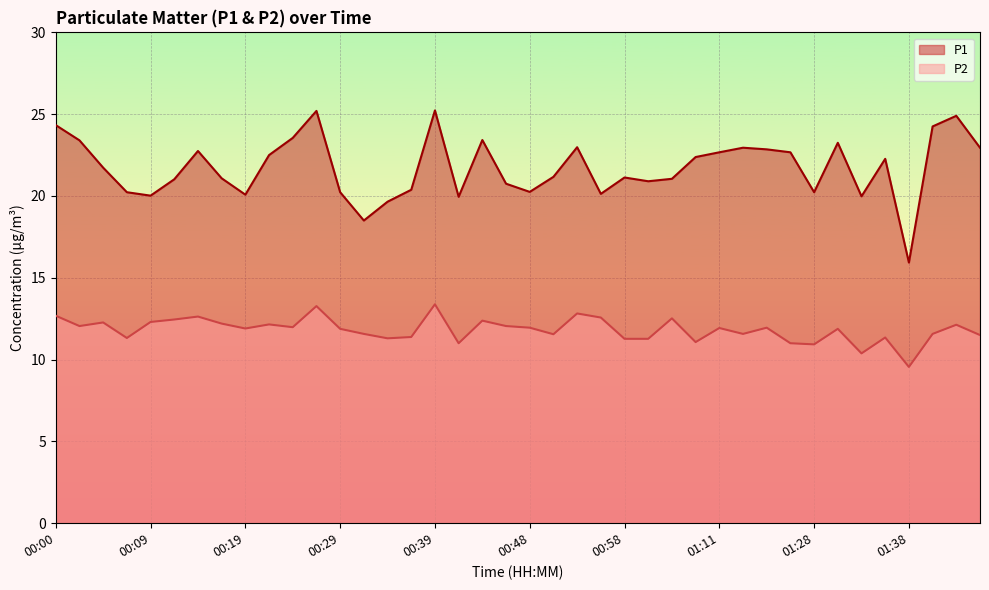

At 00:24, list the series in order from smallest to largest.

P2, P1